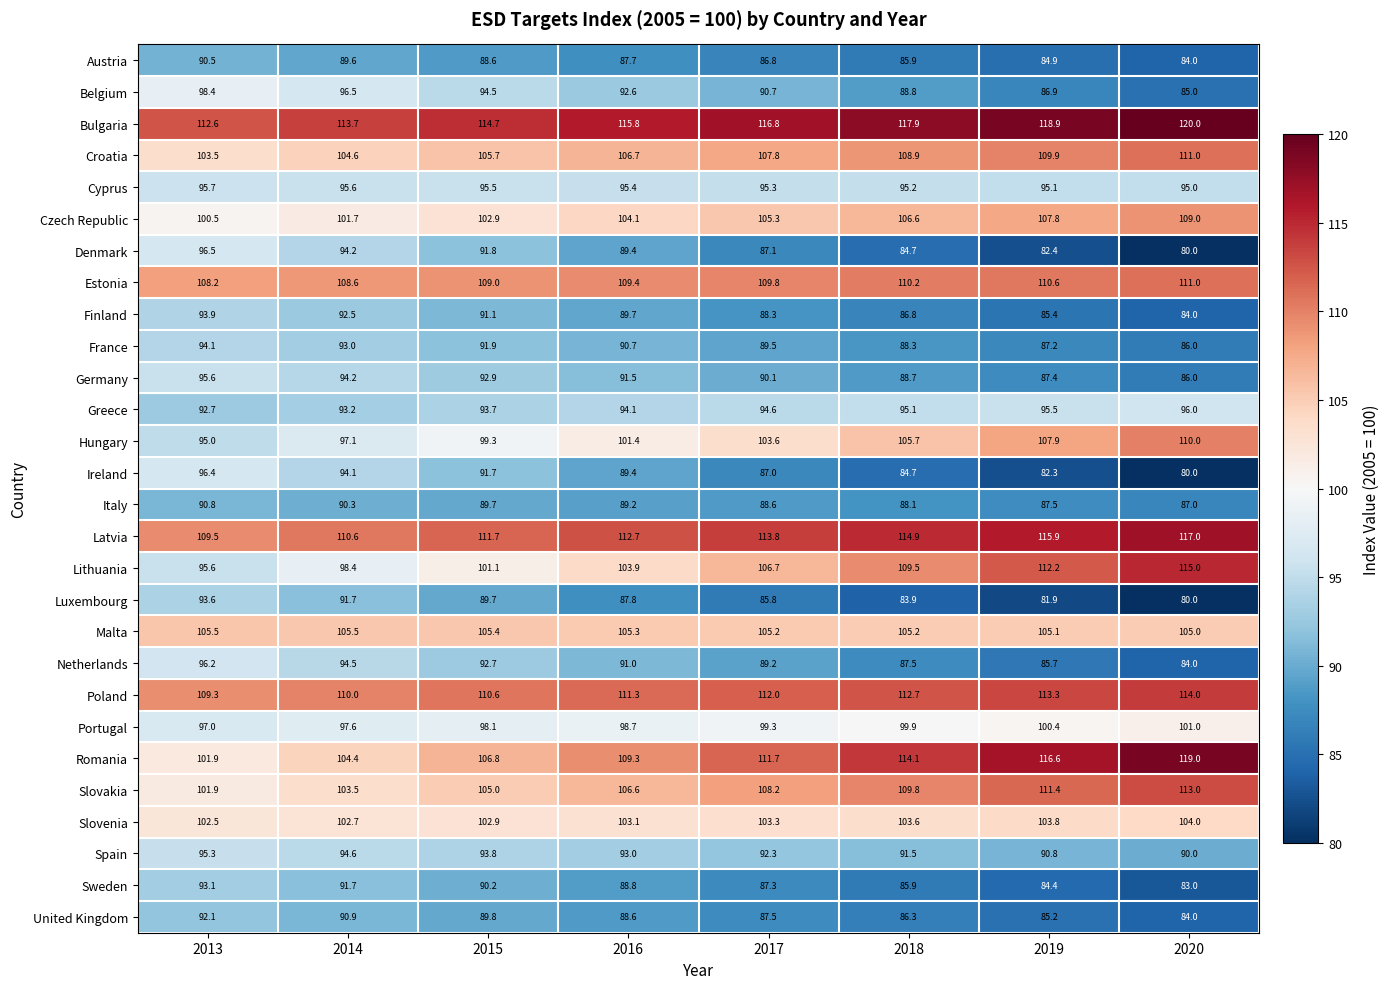

The value of Spain at 2017 is 92.3. True or false?

True